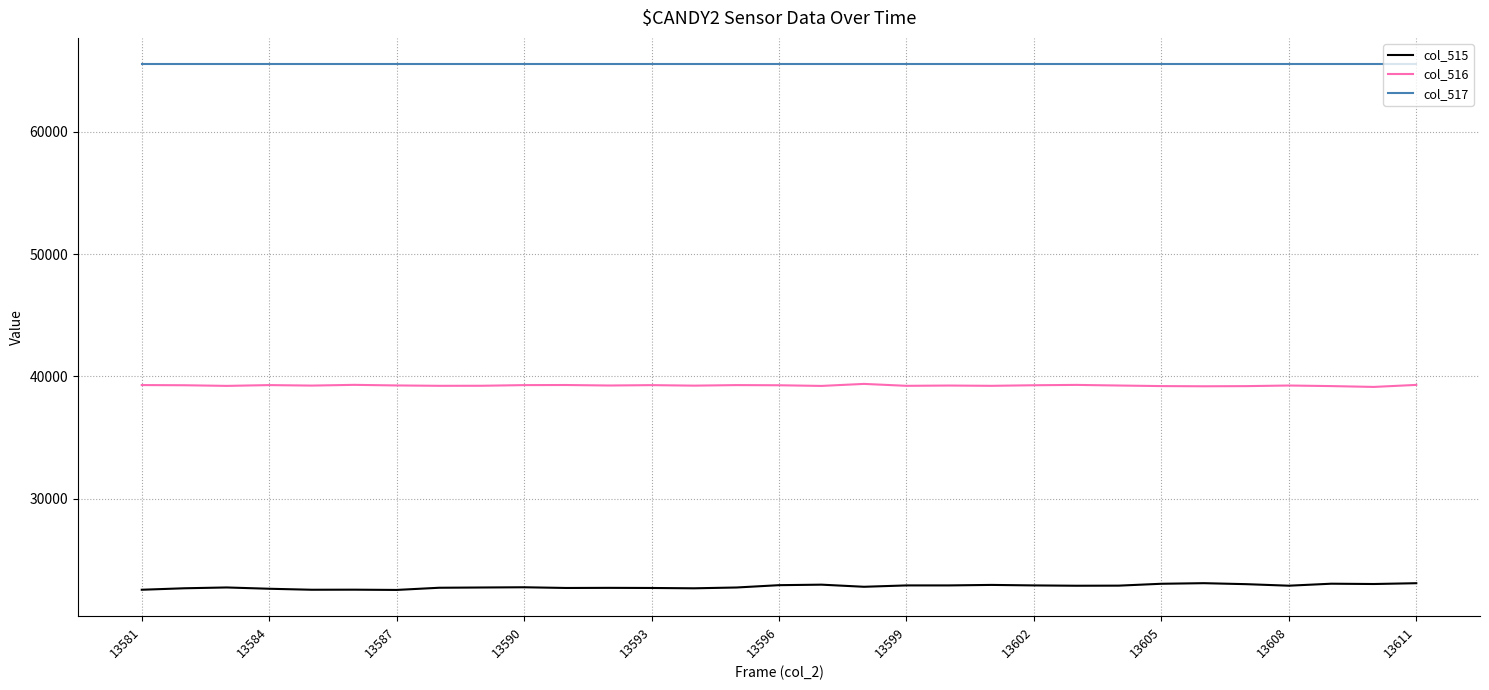

Which series has the largest total across all categories?

col_517